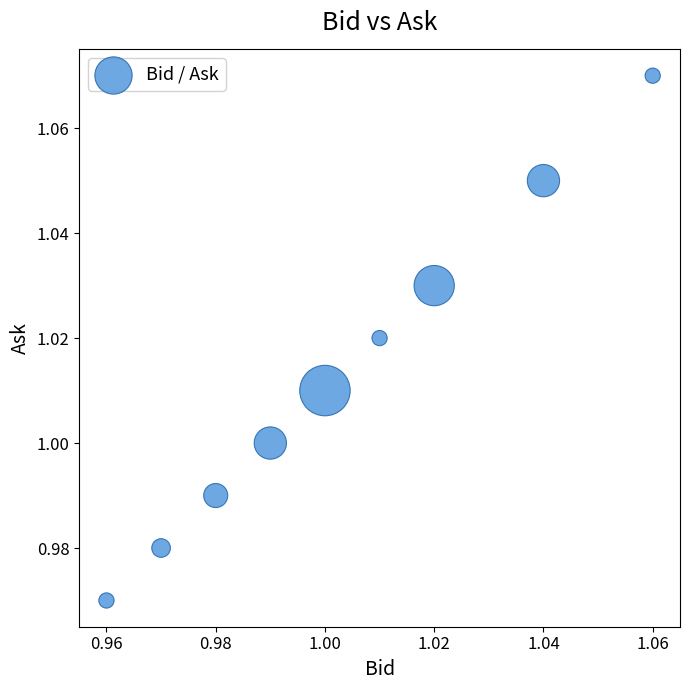

Count the number of points in this scatter plot.

9